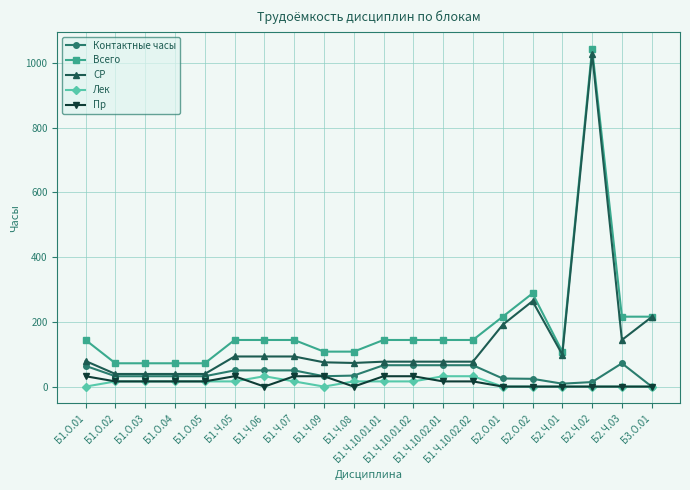

What is the difference between the second highest and second lowest values in the Пр series?

32